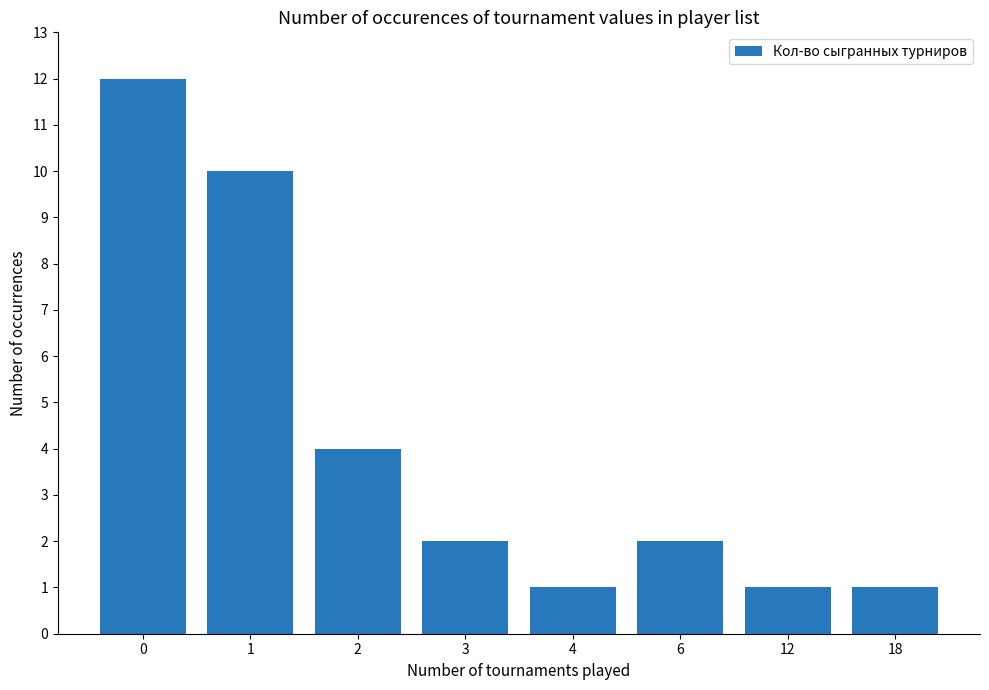

Reading left to right, list all the values displayed in this chart.

0=12	1=10	2=4	3=2	4=1	6=2	12=1	18=1